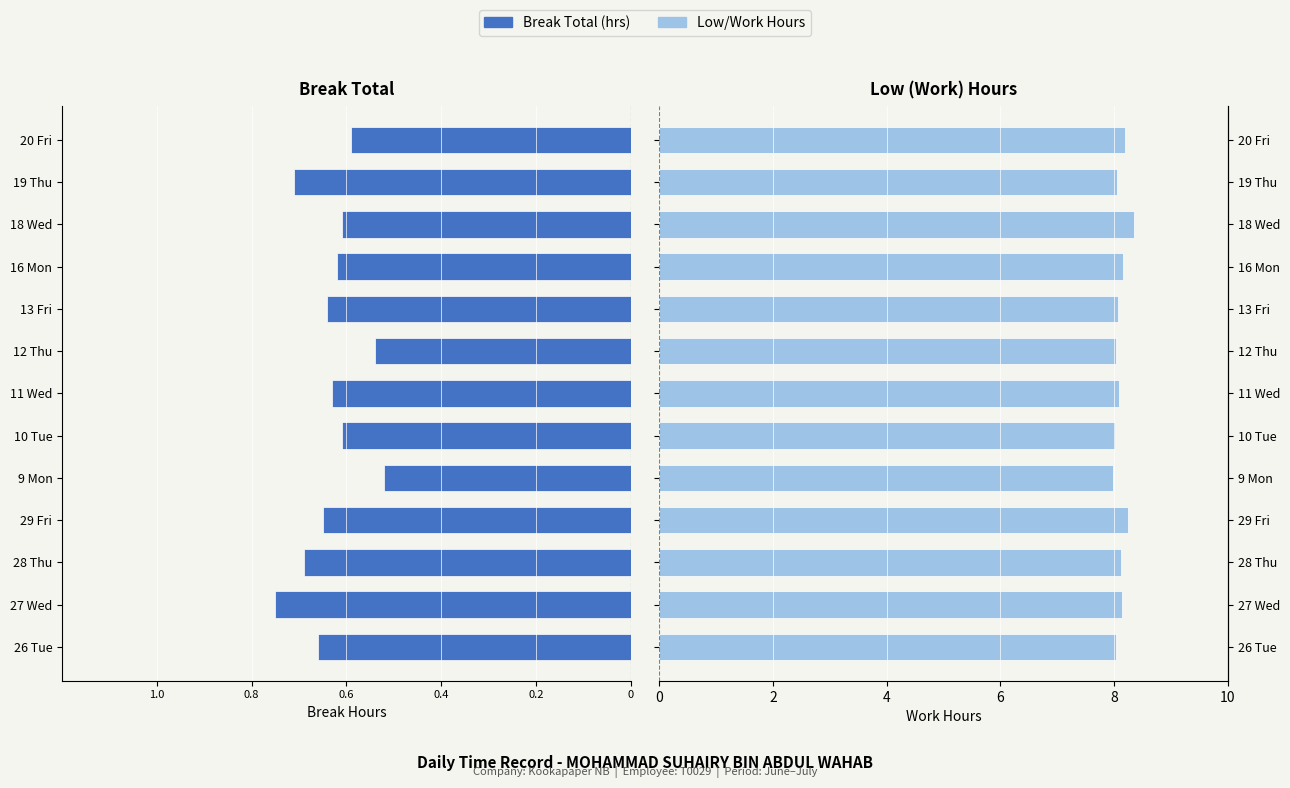

Which series has the widest spread of values?

Low Hours